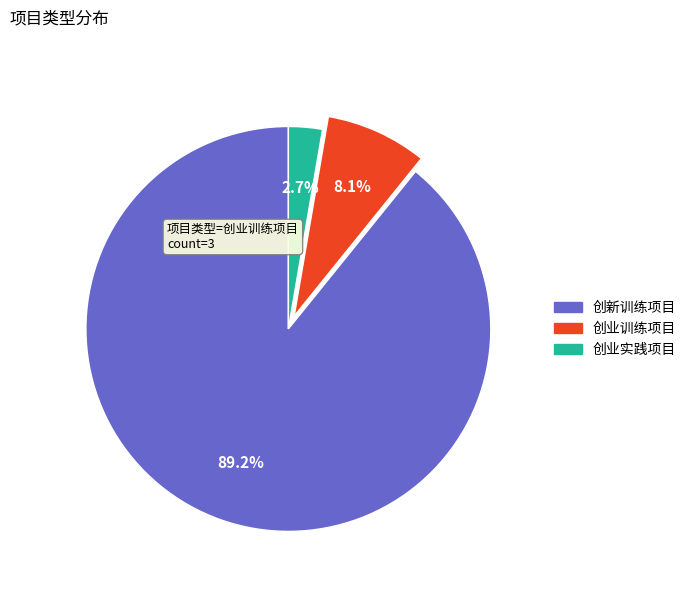

Is 创新训练项目 the majority of the pie?

Yes